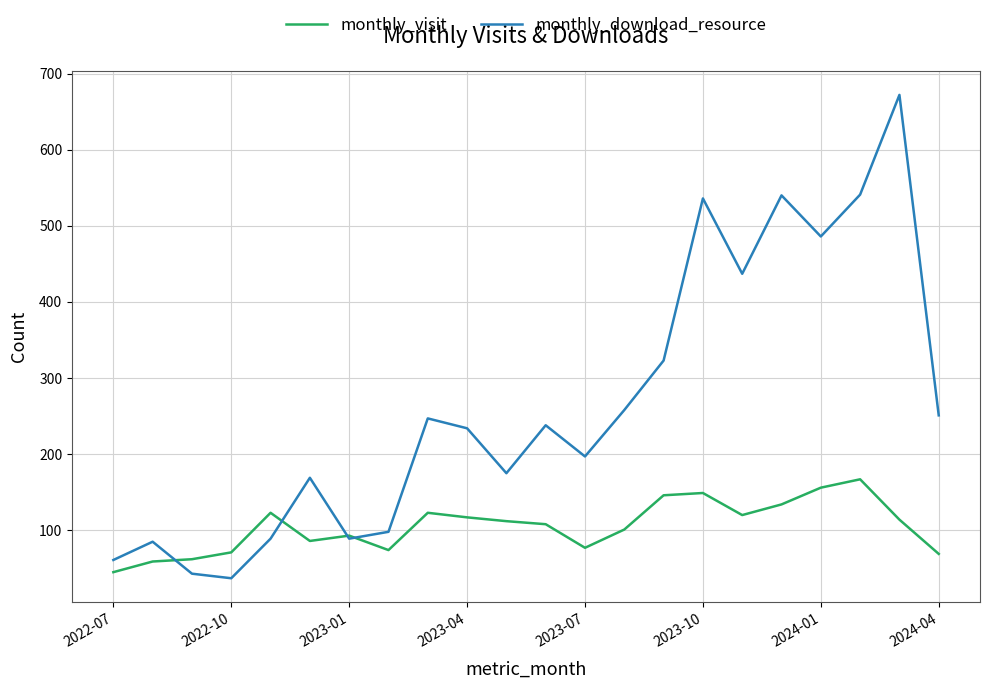

Which series has the widest spread of values?

monthly_download_resource